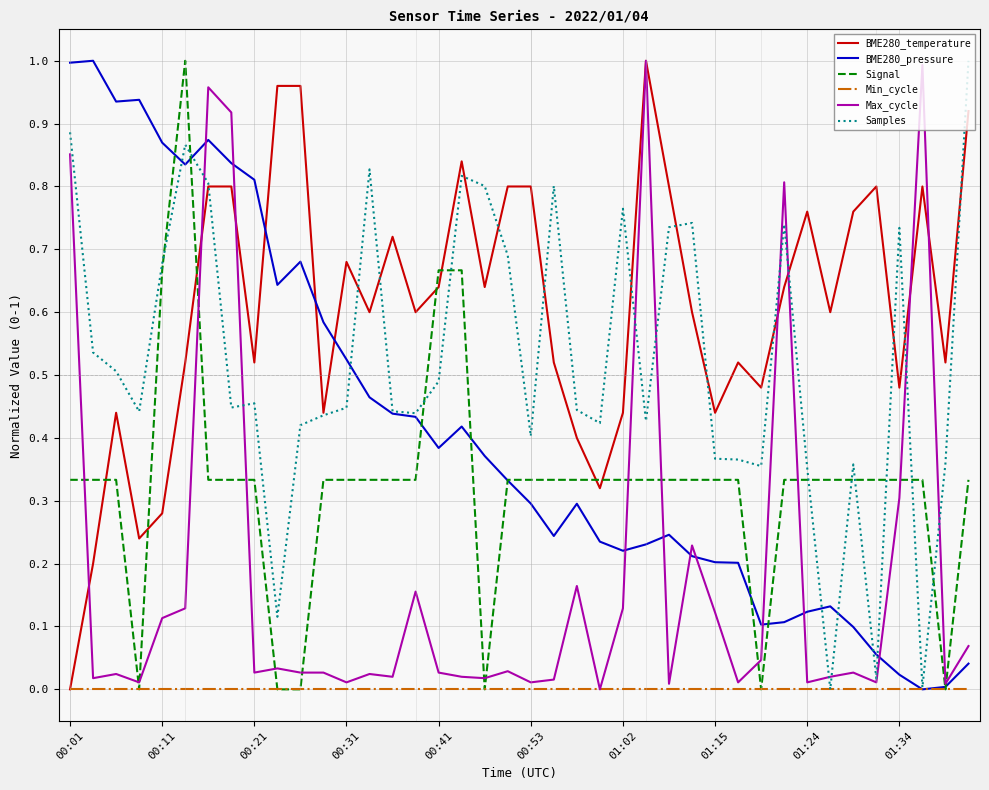

What are all the series names shown in the legend?

BME280_temperature, BME280_pressure, Signal, Min_cycle, Max_cycle, Samples